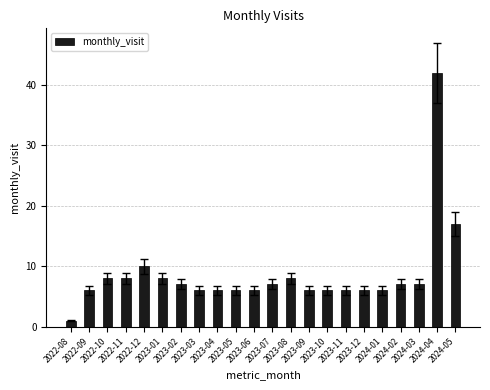

What is the change in value from 2022-10 to 2023-09?

-2